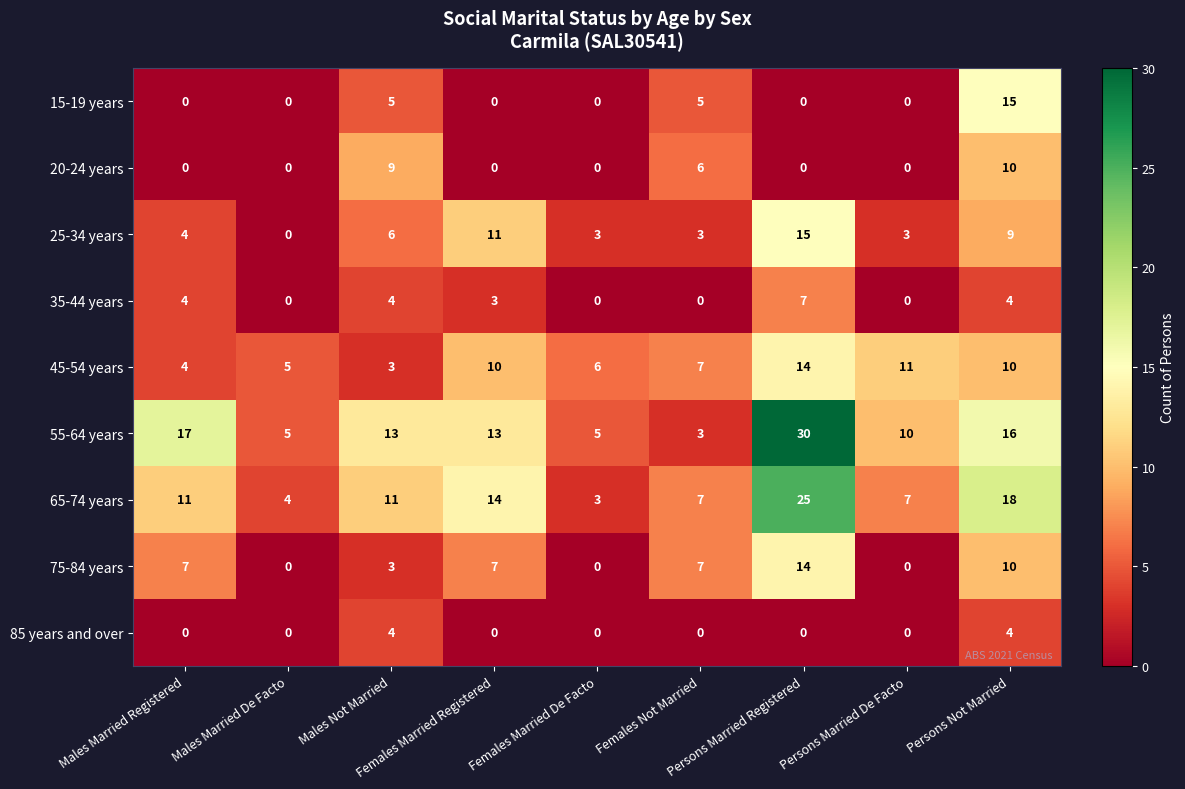

How many 65-74 years values are between 7 and 14?

5